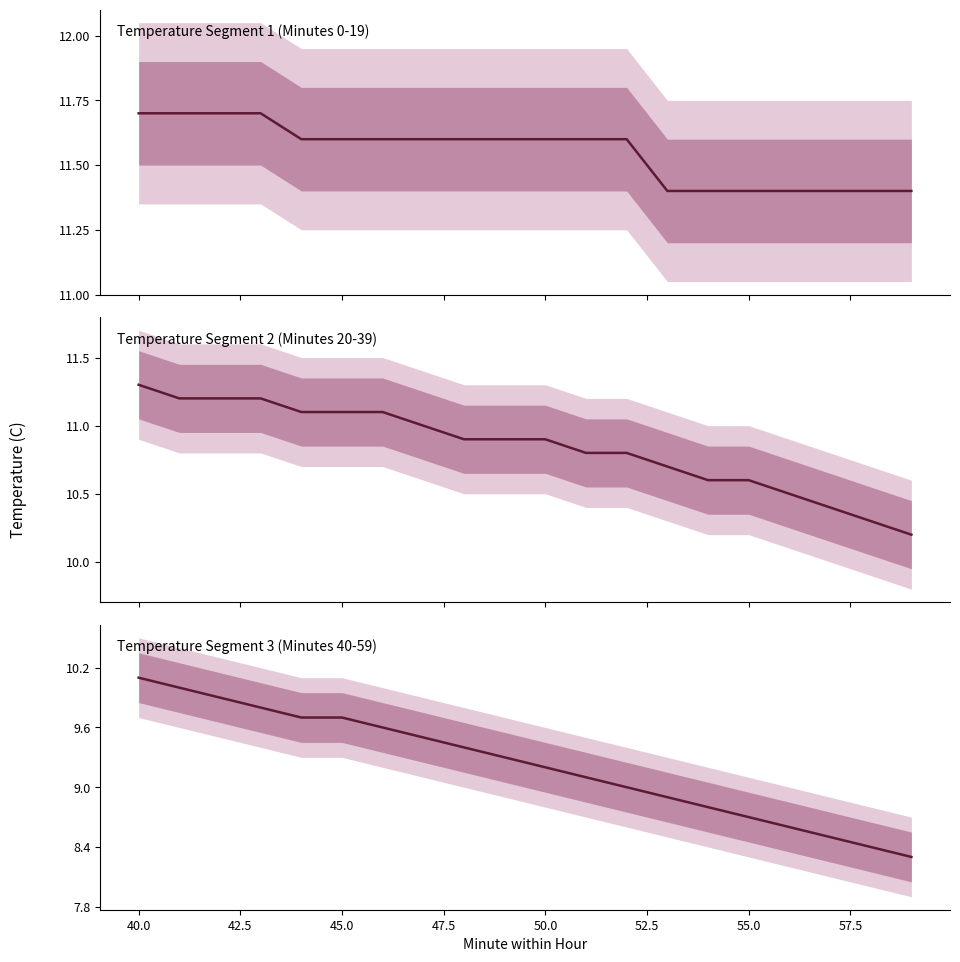

Count the number of data series in this chart.

1